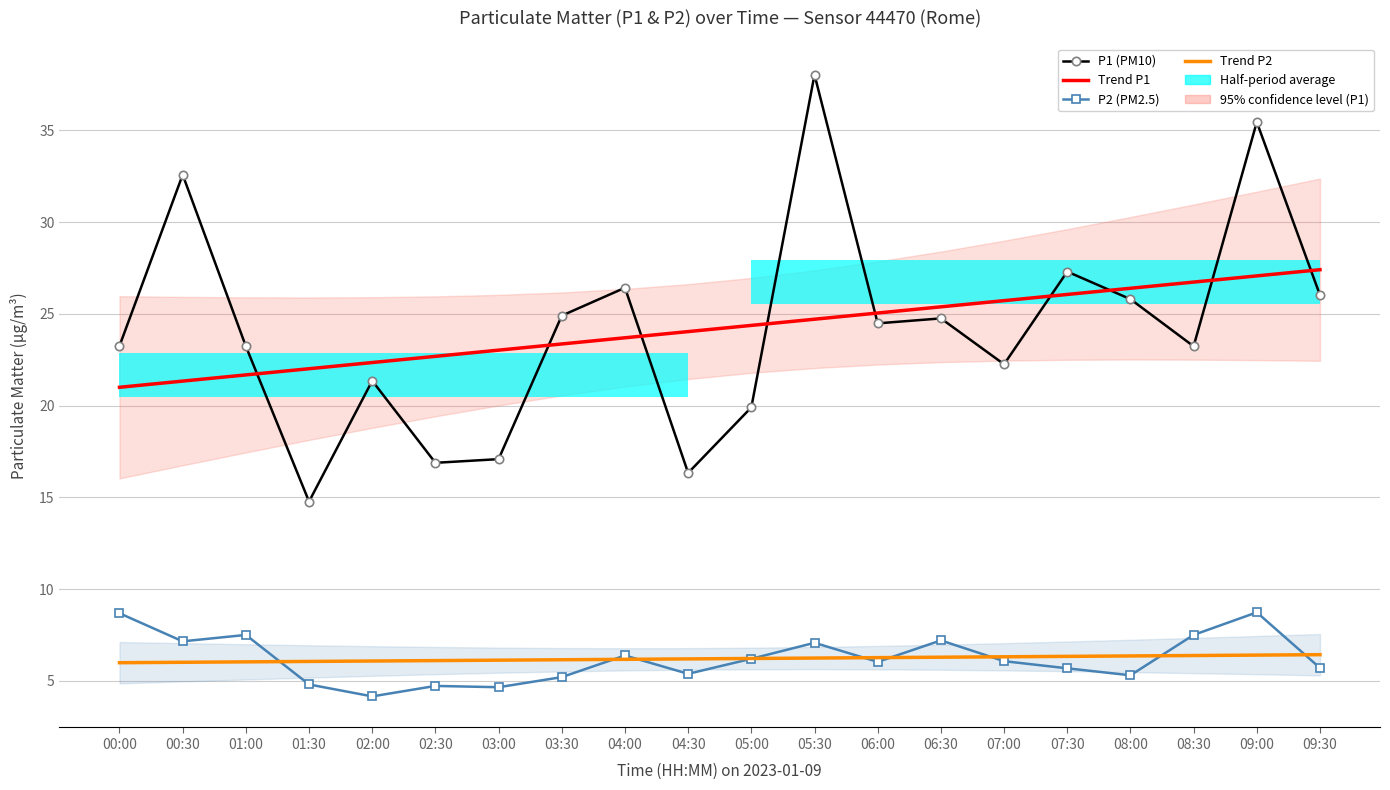

True or false: Trend P2 and Trend P1 cross at least once.

False